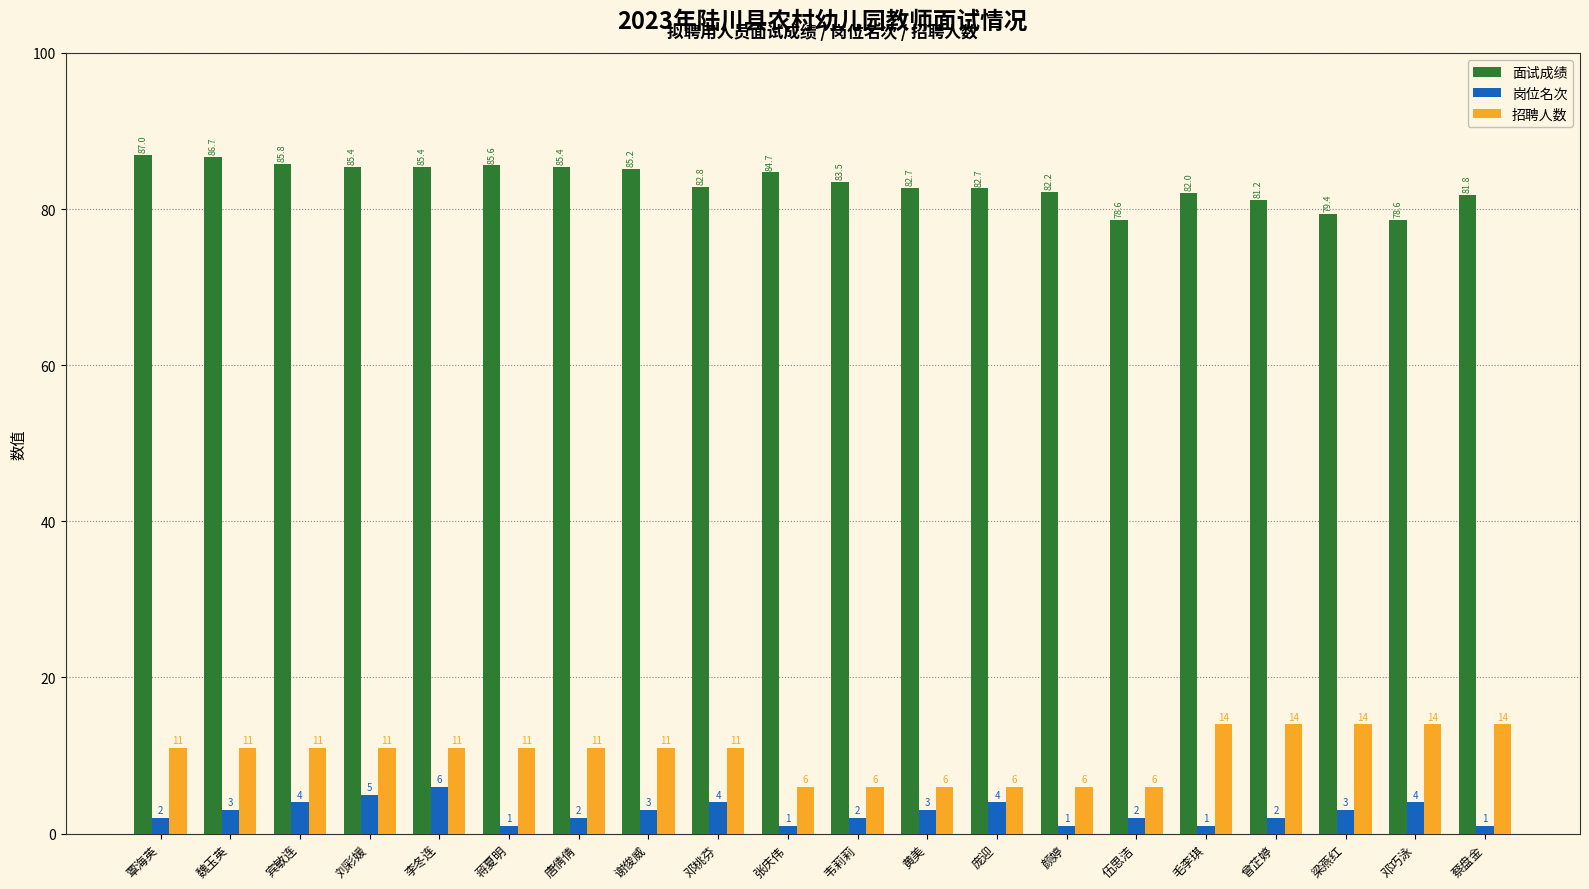

What is the minimum value for 面试成绩?

78.6